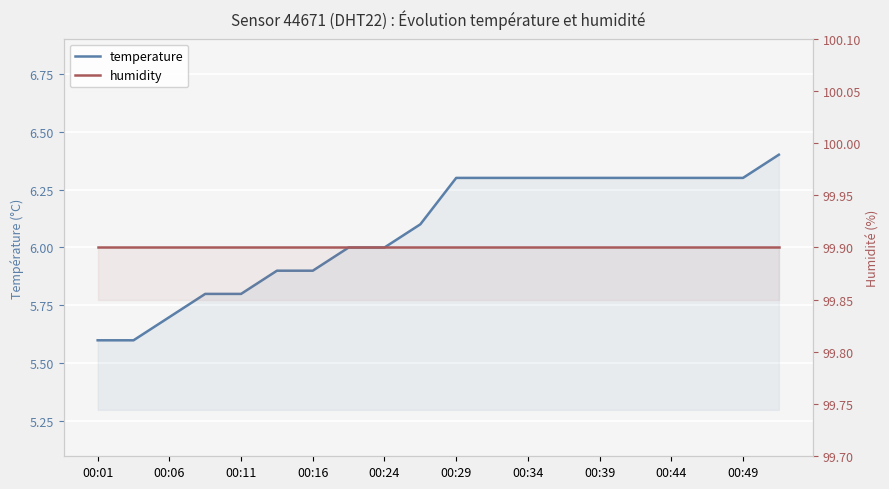

Reading right to left, what are all the values shown in this chart?

temperature: 6.4	6.3	6.3	6.3	6.3	6.3	6.3	6.3	6.3	6.3	6.1	6.0	6.0	5.9	5.9	5.8	5.8	5.7	5.6	5.6
humidity: 99.9	99.9	99.9	99.9	99.9	99.9	99.9	99.9	99.9	99.9	99.9	99.9	99.9	99.9	99.9	99.9	99.9	99.9	99.9	99.9